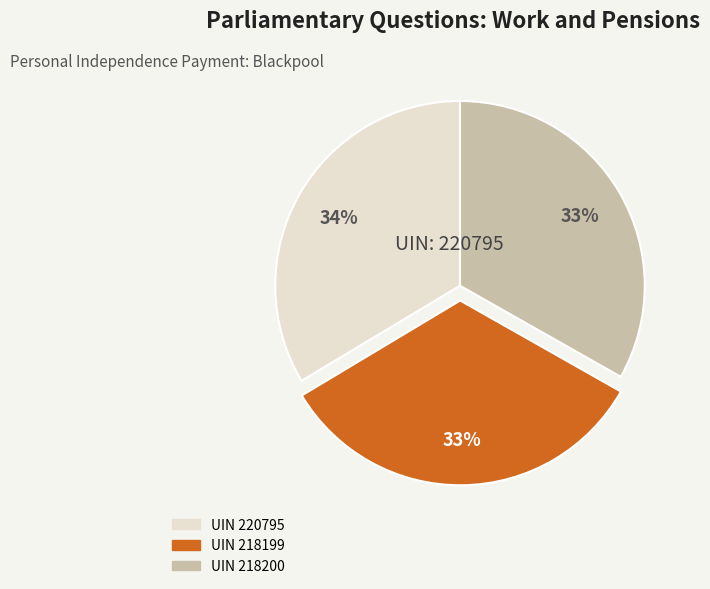

To the nearest percent, what is the average slice percentage?

33%